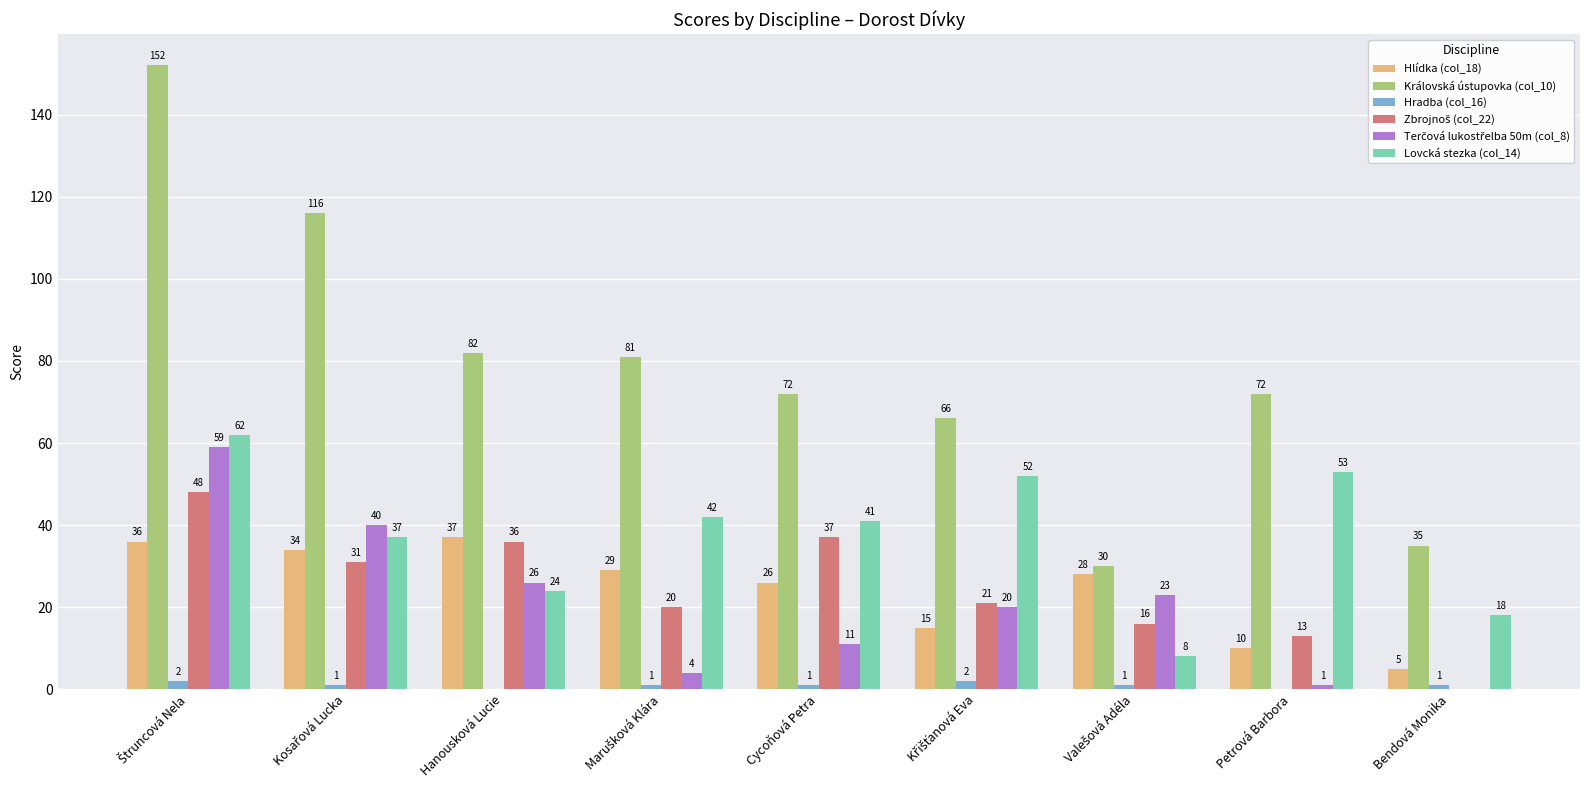

The Lovcká stezka (col_14) series shows 24 at Hanousková Lucie. True or false?

True